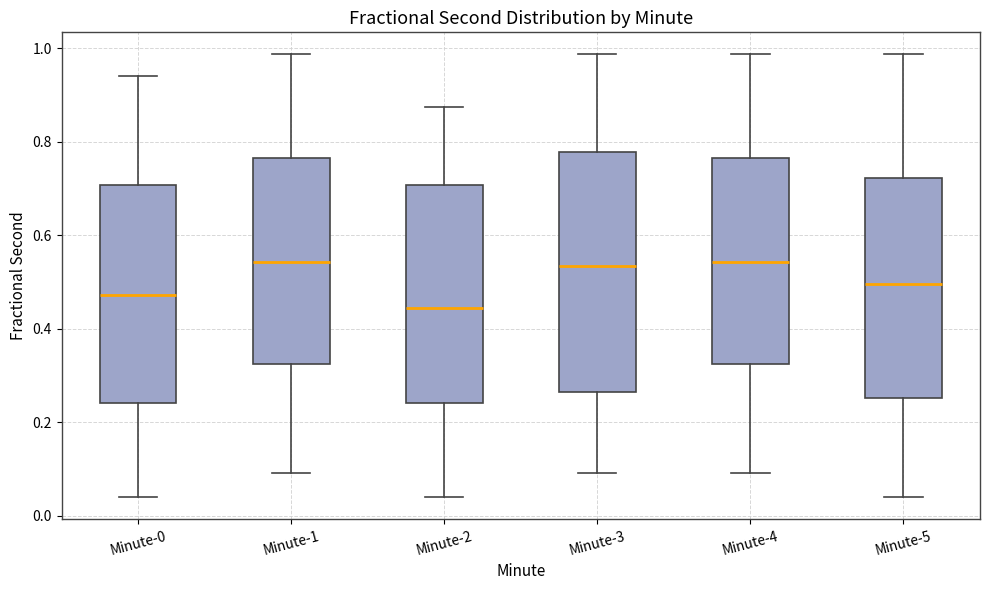

Which box is the tallest, from its lower edge to its upper edge?

Minute-3